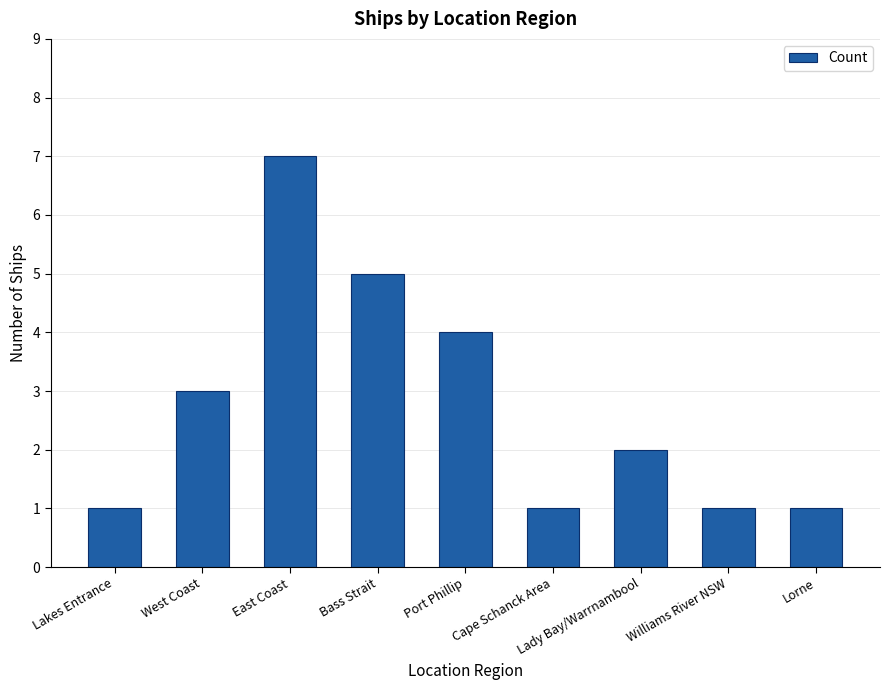

Reading left to right, what are all the values shown in this chart?

1	3	7	5	4	1	2	1	1